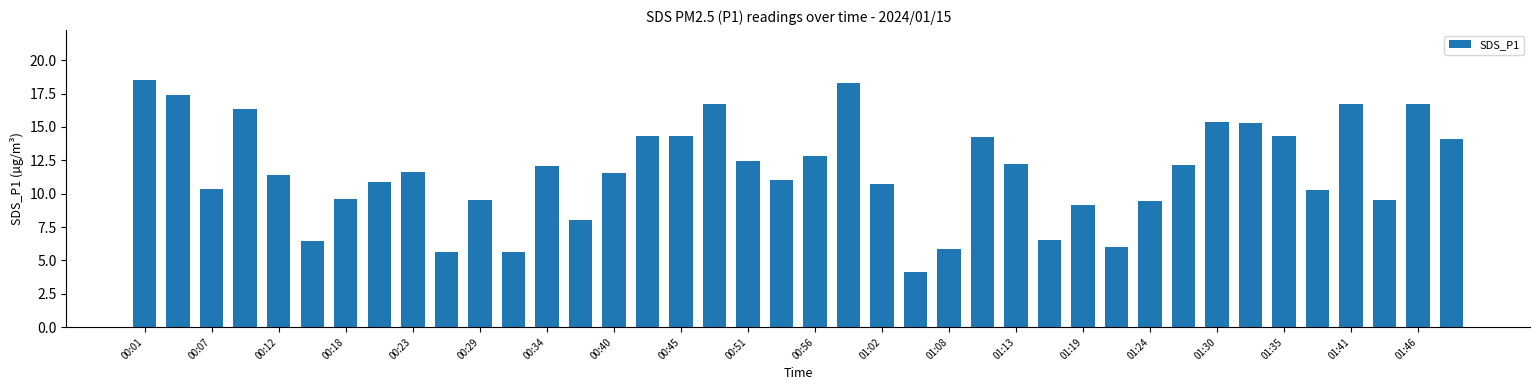

What is the value of the 3rd bar from the left?

10.3